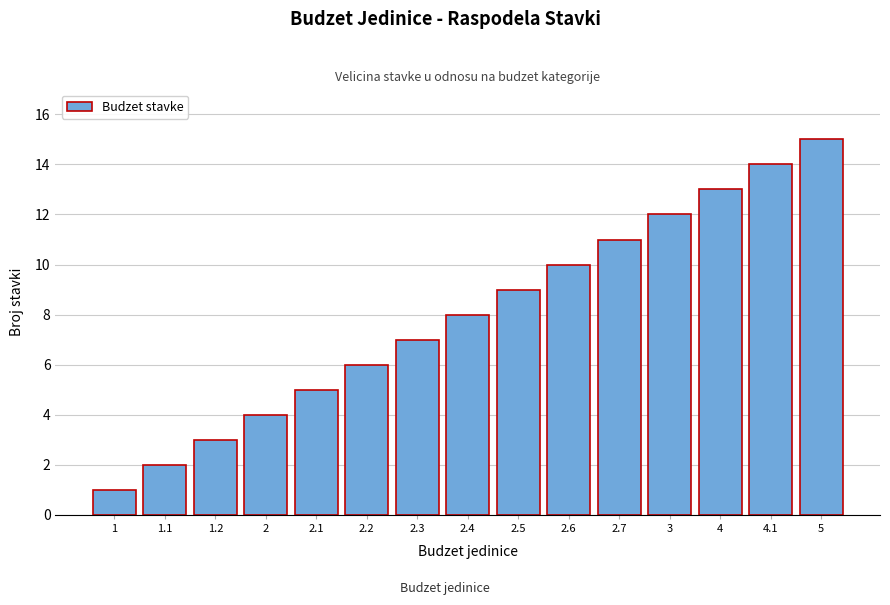

What is the difference between the second highest and second lowest values?

12